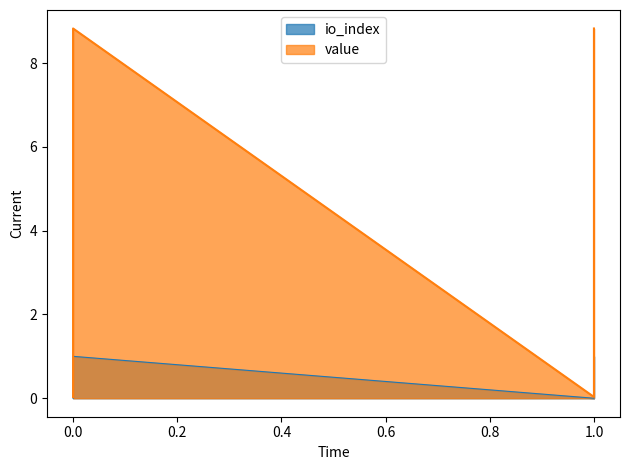

Rank the series at 0.0 from lowest to highest value.

io_index, value